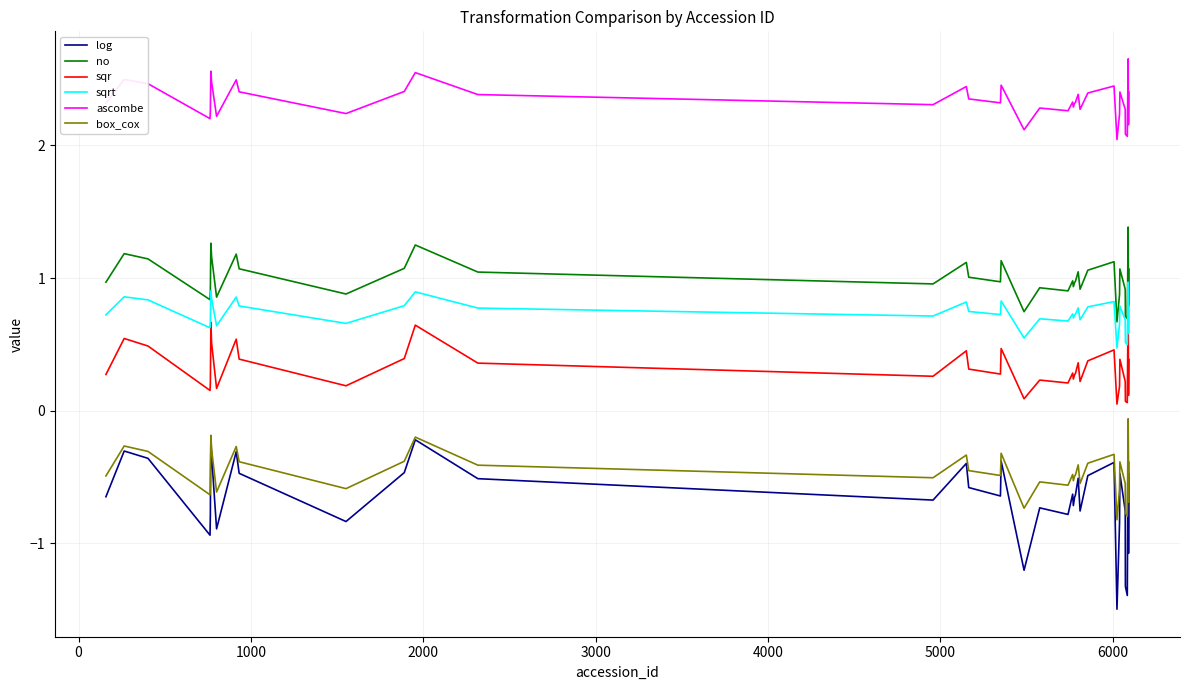

True or false: box_cox and sqrt cross at least once.

False